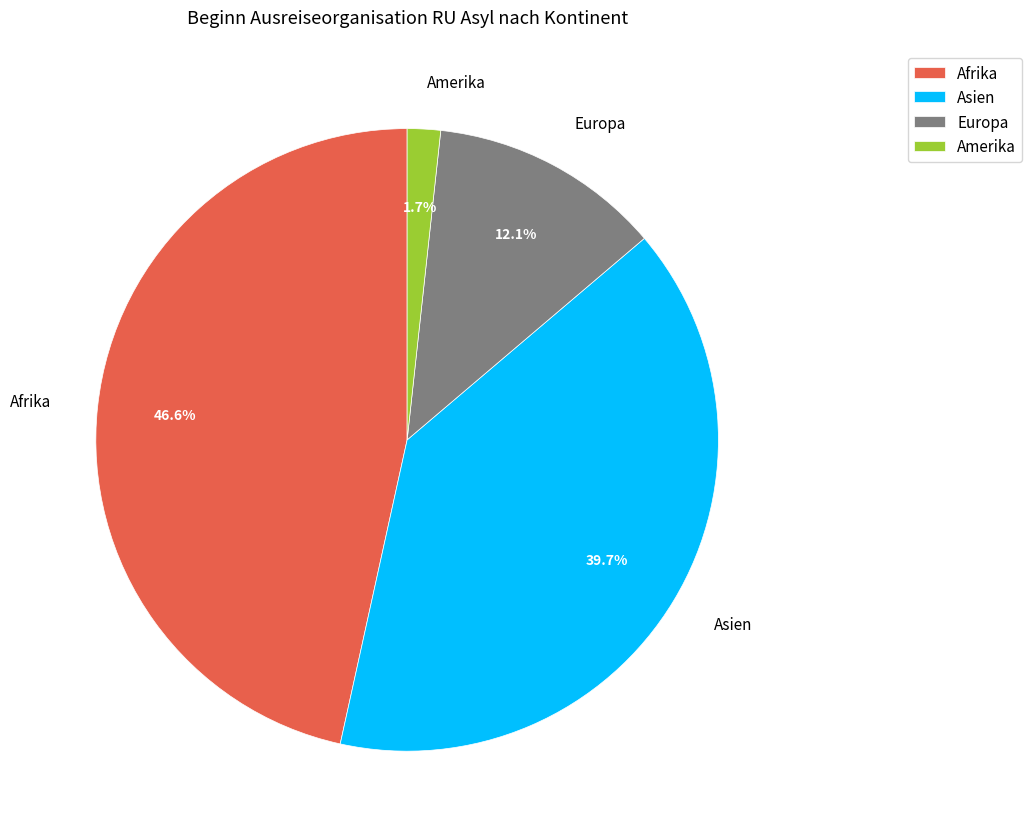

Rank the categories by value from lowest to highest.

Amerika, Europa, Asien, Afrika